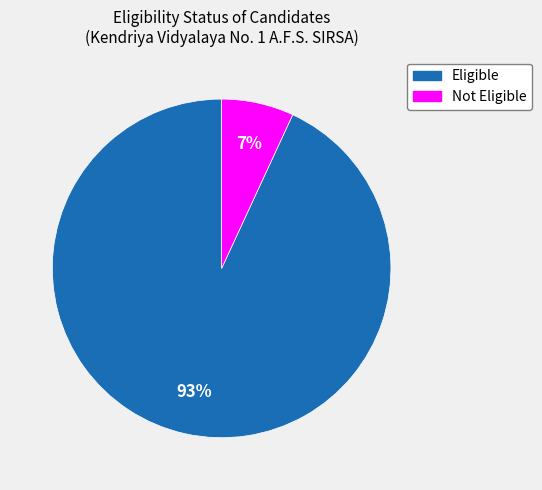

Rank the categories by value from lowest to highest.

Not Eligible, Eligible